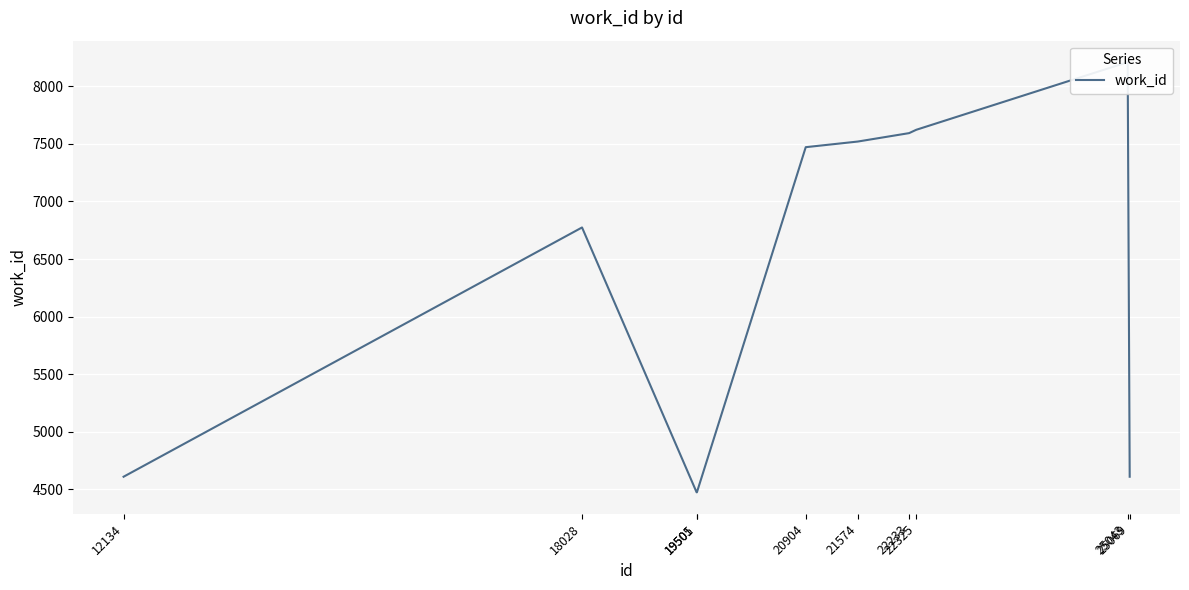

Rank the categories by value from highest to lowest.

25043, 22325, 22233, 21574, 20904, 18028, 12134, 25069, 19501, 19505